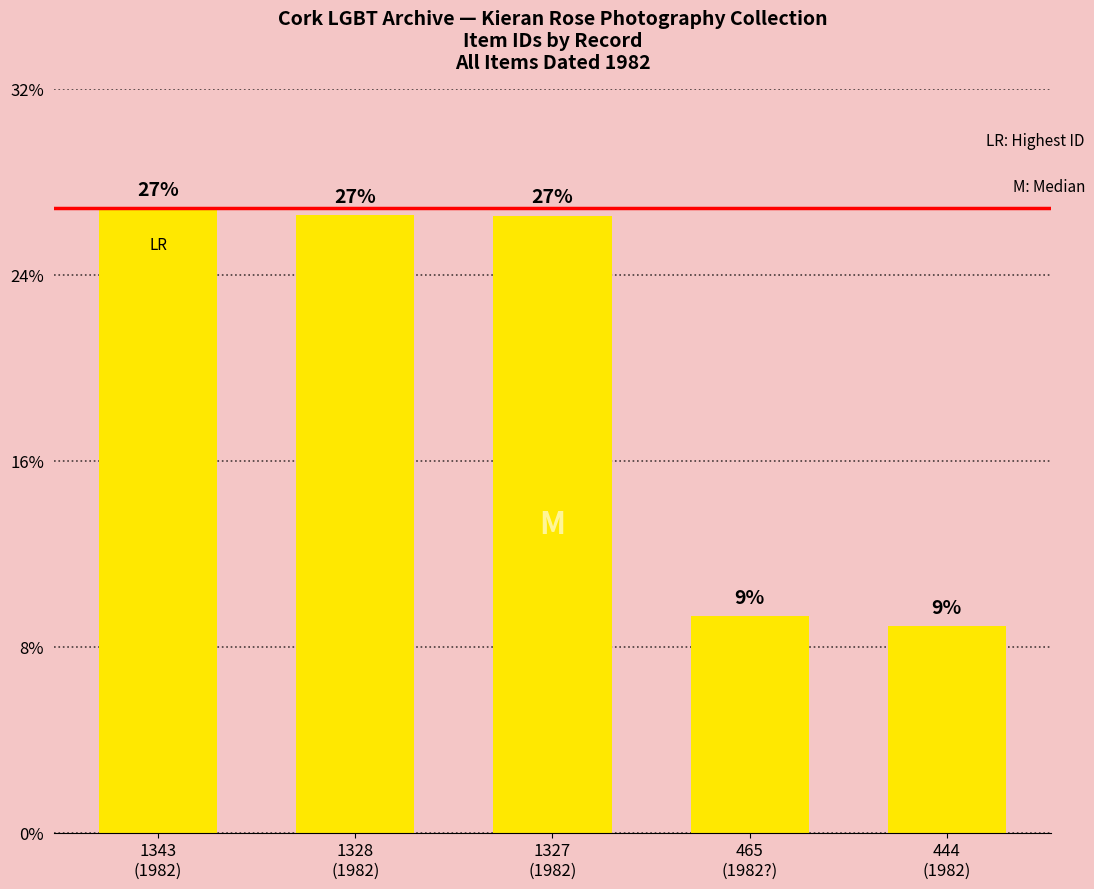

What is the label of the 5th bar from the right?

1343
(1982)